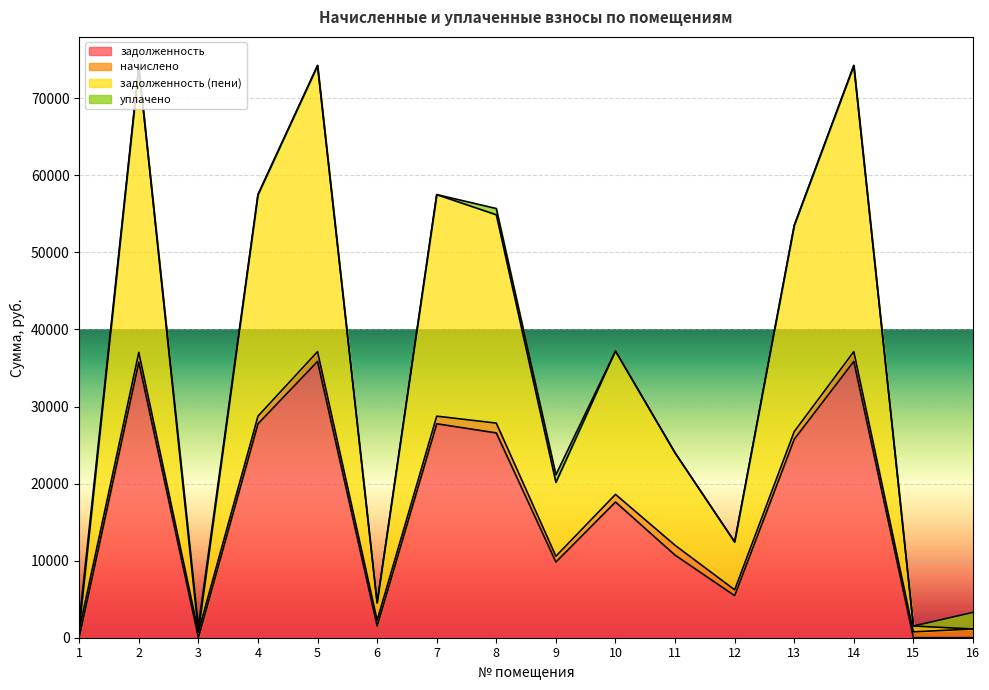

Where is the first local minimum for задолженность?

3